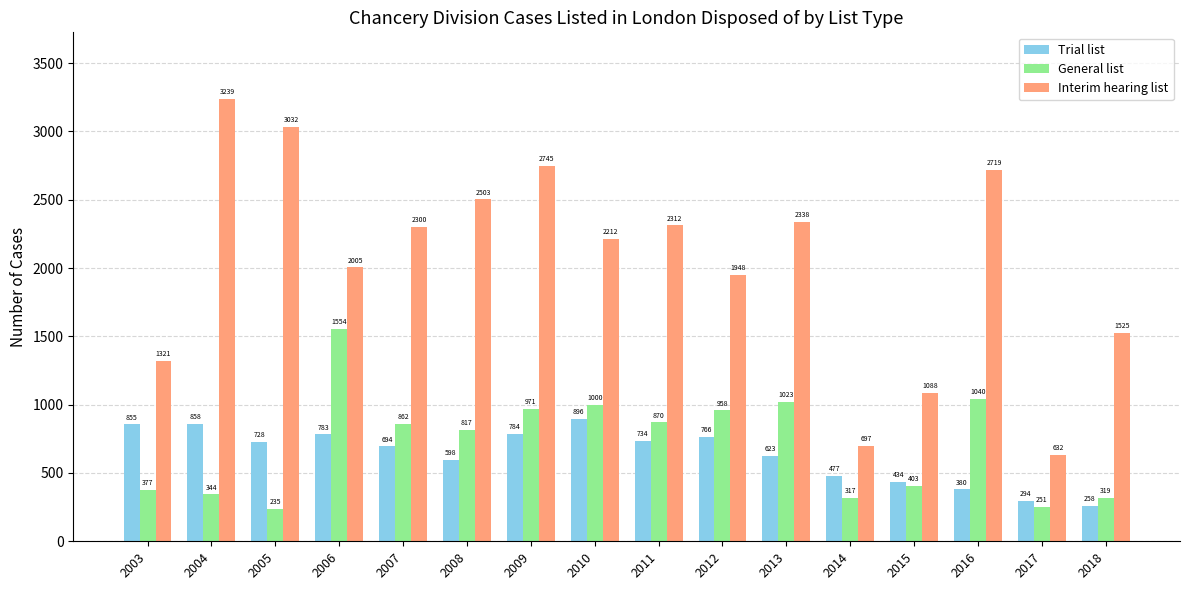

What is the sum of all General list values?

11341